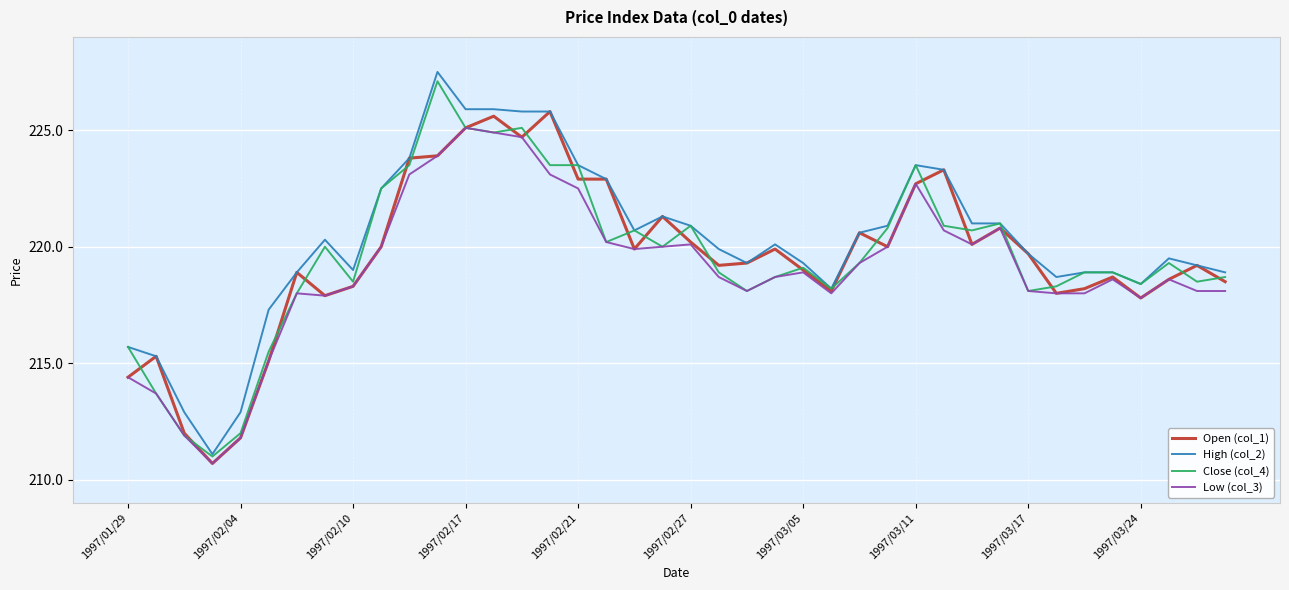

What is the minimum value for Open (col_1)?

210.7